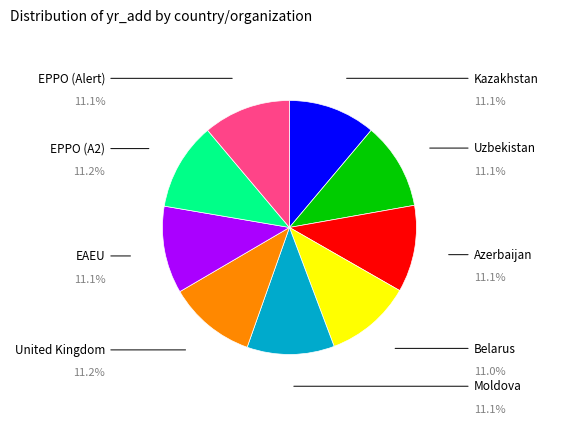

Is there any slice that represents more than half of the pie?

No